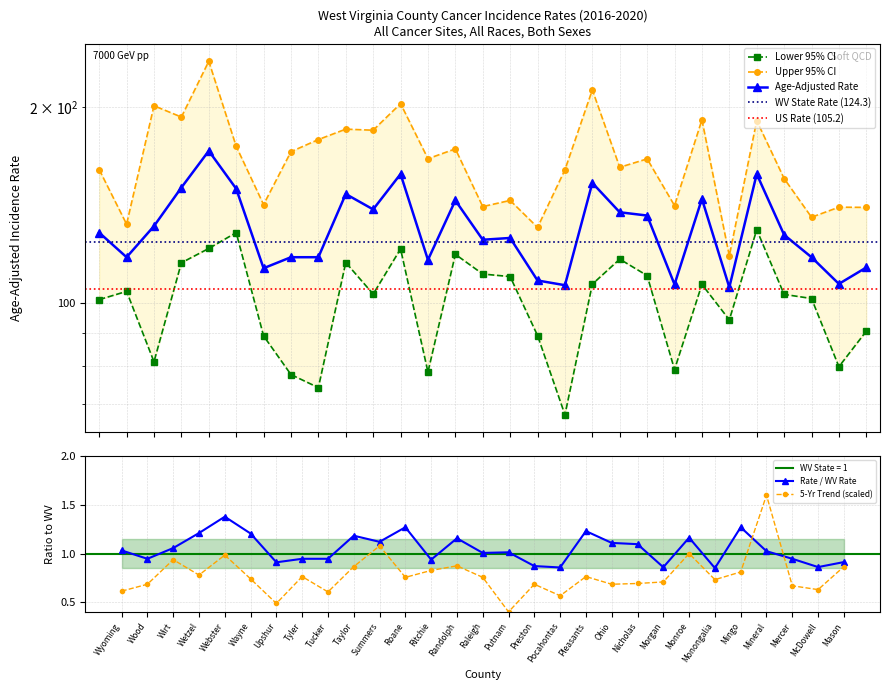

After their last crossing, which series has the higher values: Rate / WV Rate or 5-Yr Trend (scaled)?

Rate / WV Rate